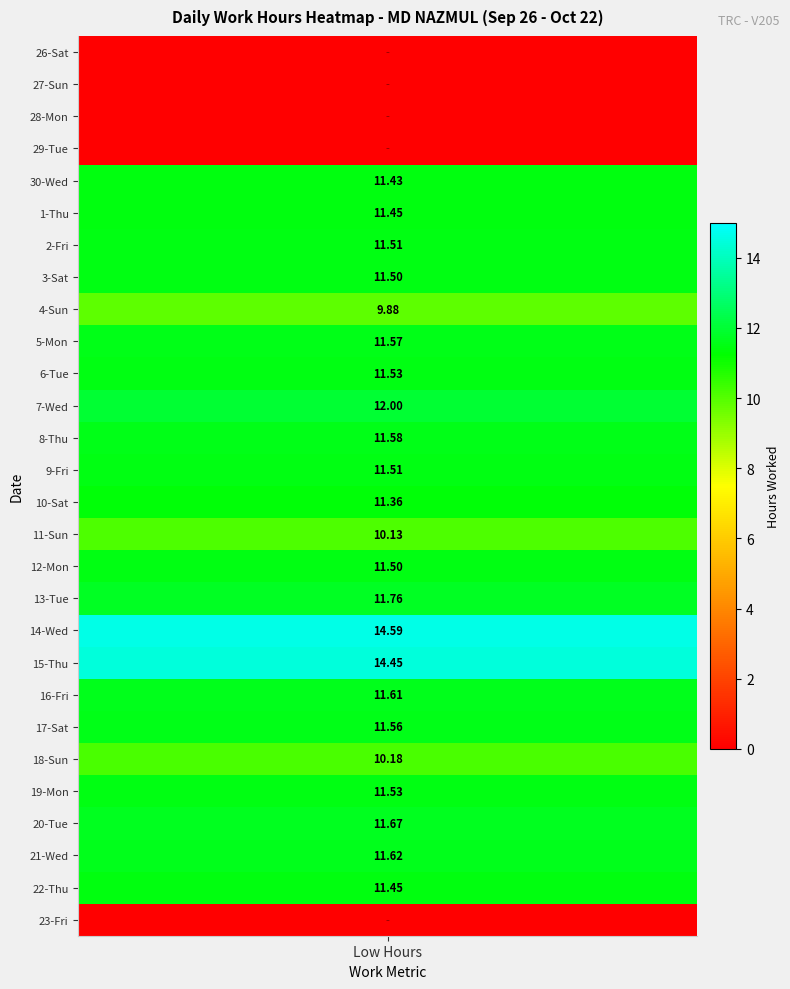

Between 2 and 5, which series saw the biggest shift?

28_Mon_Low